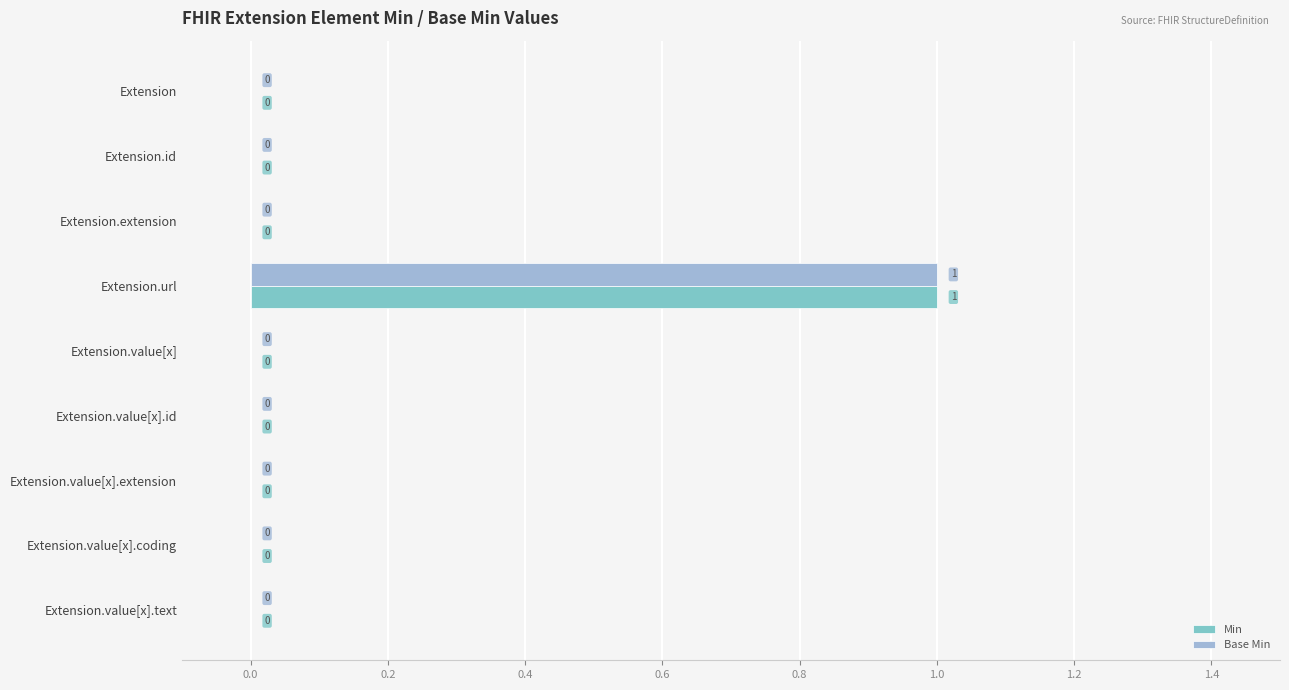

Is it true that Min equals -1 at Extension.value[x].extension?

False